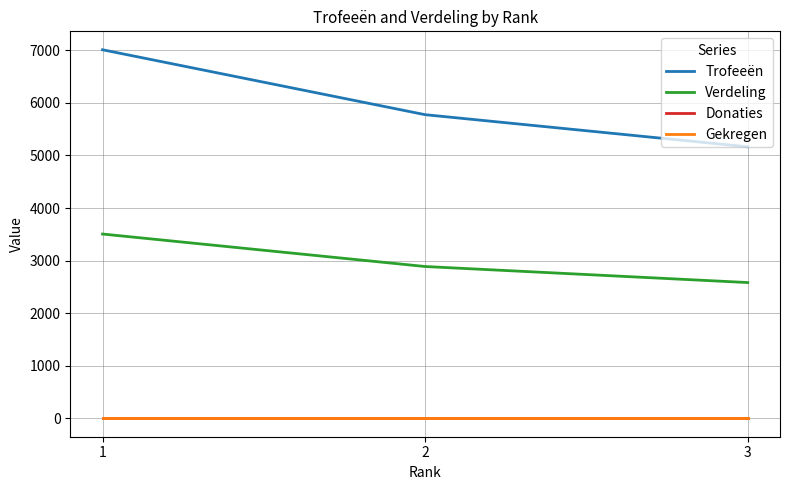

Is this an area chart (filled region under the line)?

No